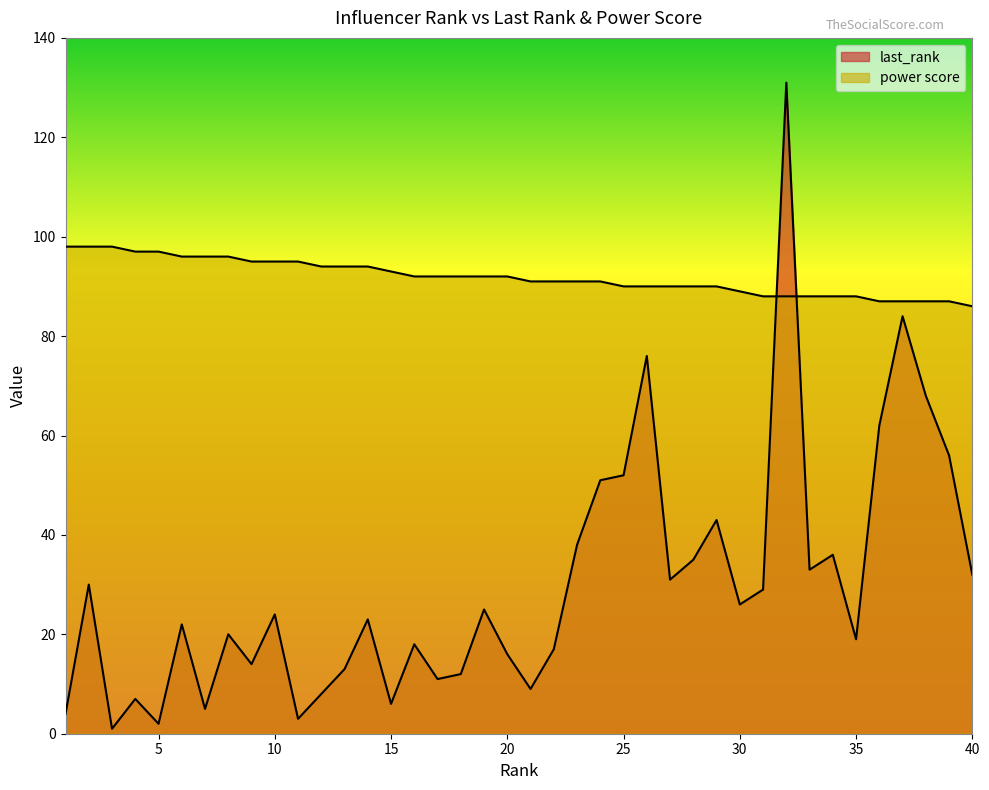

Does the chart have visible grid lines?

No